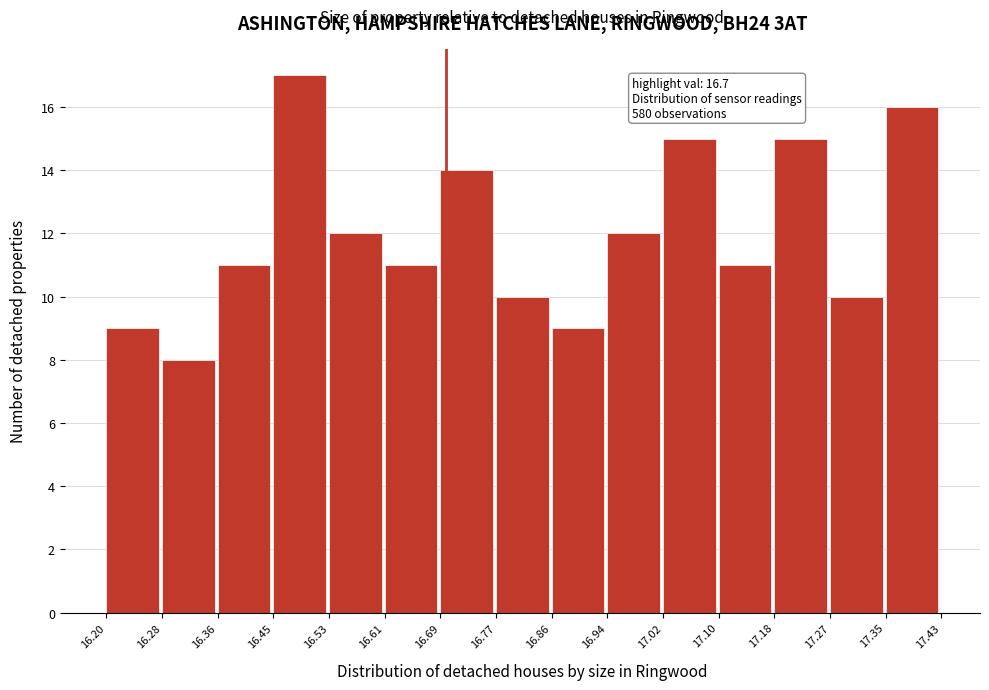

Which range on the x-axis has the tallest bar?

16.45 to 16.53